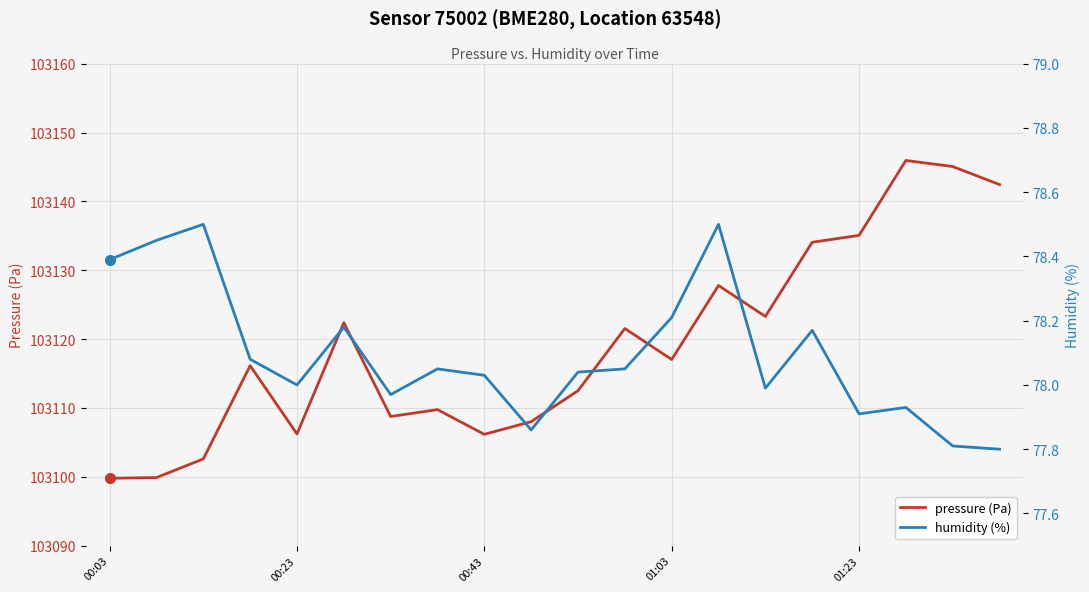

What is the total value across all series at 10?

103190.5